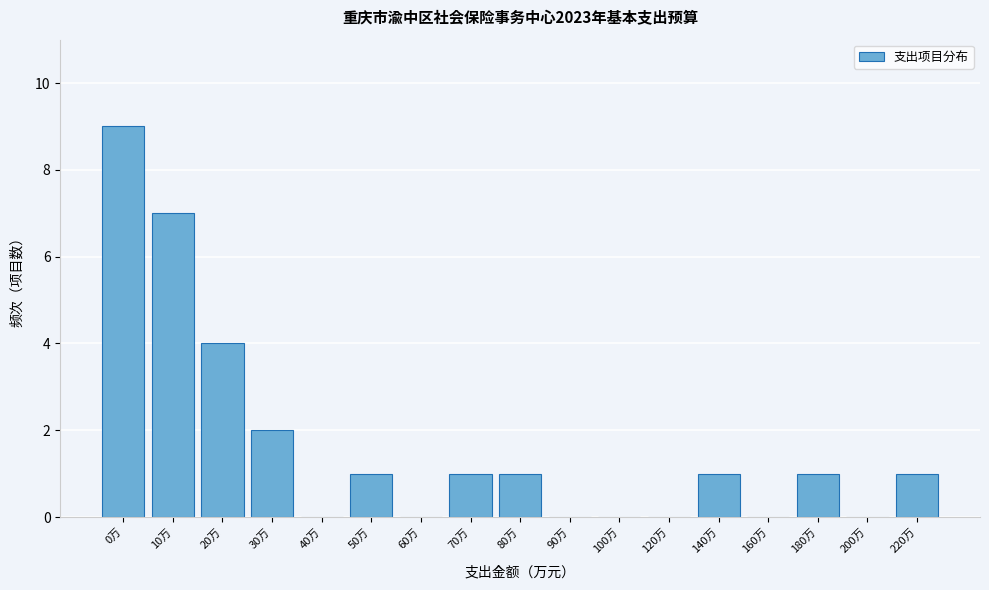

The chart shows a value of 12 at 0万. True or false?

False